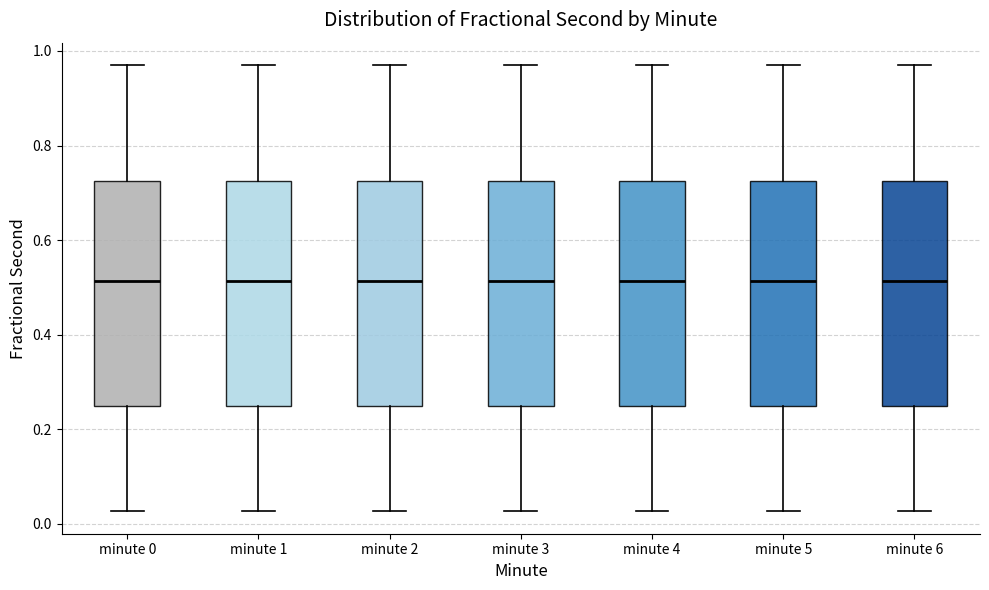

Reading left to right, read every box against the y-axis: the position of its median line, the range the box covers, and the ends of its whiskers. The values are not printed on the chart, so give them approximately, as read against the axis.

minute 0: median 0.52, box 0.24 to 0.72, whiskers 0.02 to 0.98
minute 1: median 0.52, box 0.24 to 0.72, whiskers 0.02 to 0.98
minute 2: median 0.52, box 0.24 to 0.72, whiskers 0.02 to 0.98
minute 3: median 0.52, box 0.24 to 0.72, whiskers 0.02 to 0.98
minute 4: median 0.52, box 0.24 to 0.72, whiskers 0.02 to 0.98
minute 5: median 0.52, box 0.24 to 0.72, whiskers 0.02 to 0.98
minute 6: median 0.52, box 0.24 to 0.72, whiskers 0.02 to 0.98